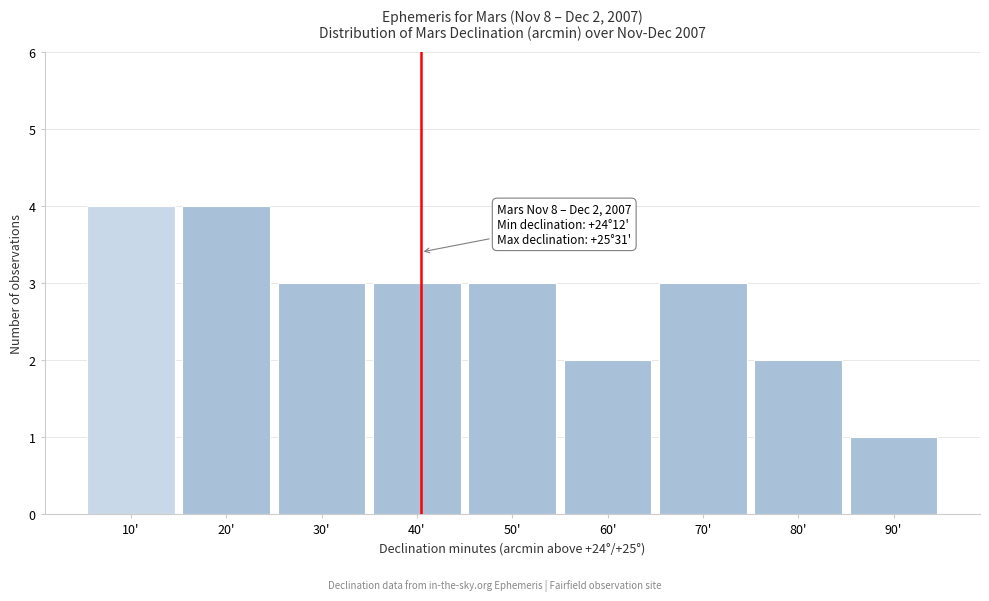

Reading right to left, extract all data points from this chart.

1	2	3	2	3	3	3	4	4